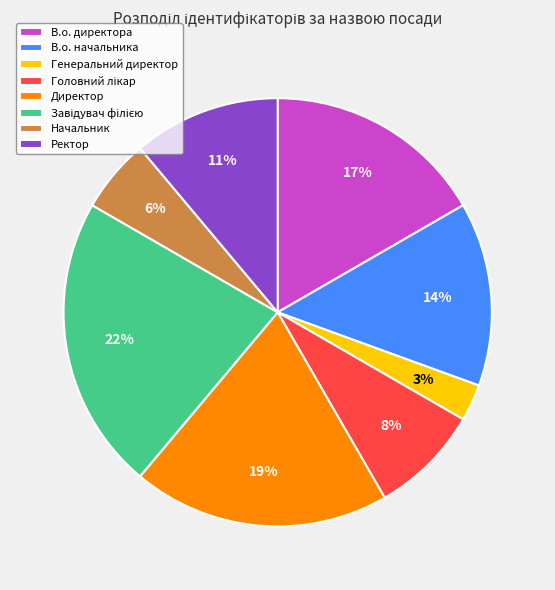

Is there any slice that represents more than half of the pie?

No